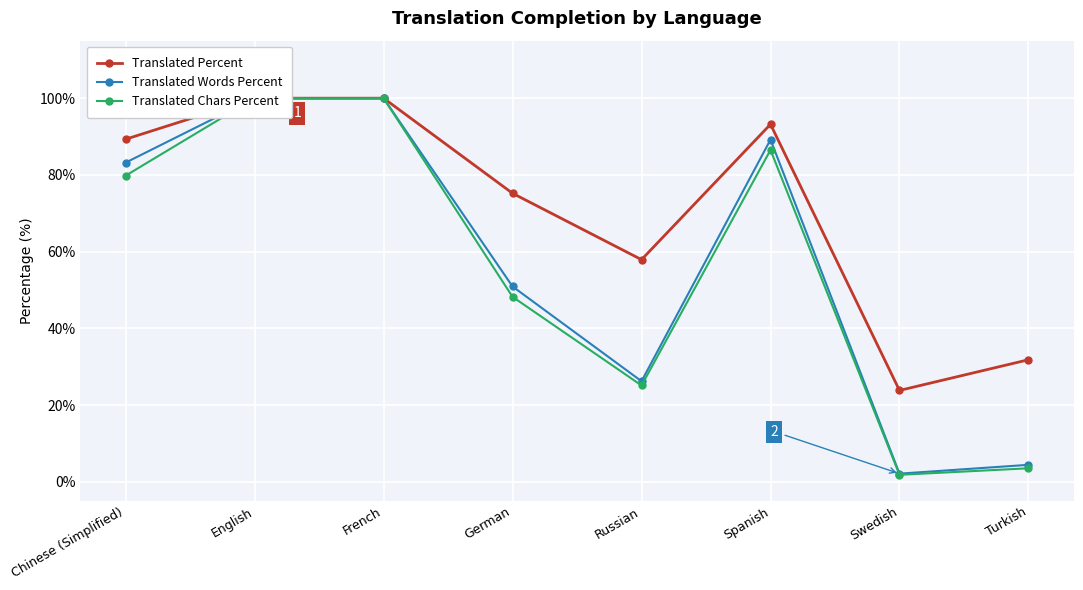

What is the maximum value shown in the chart?

100.0